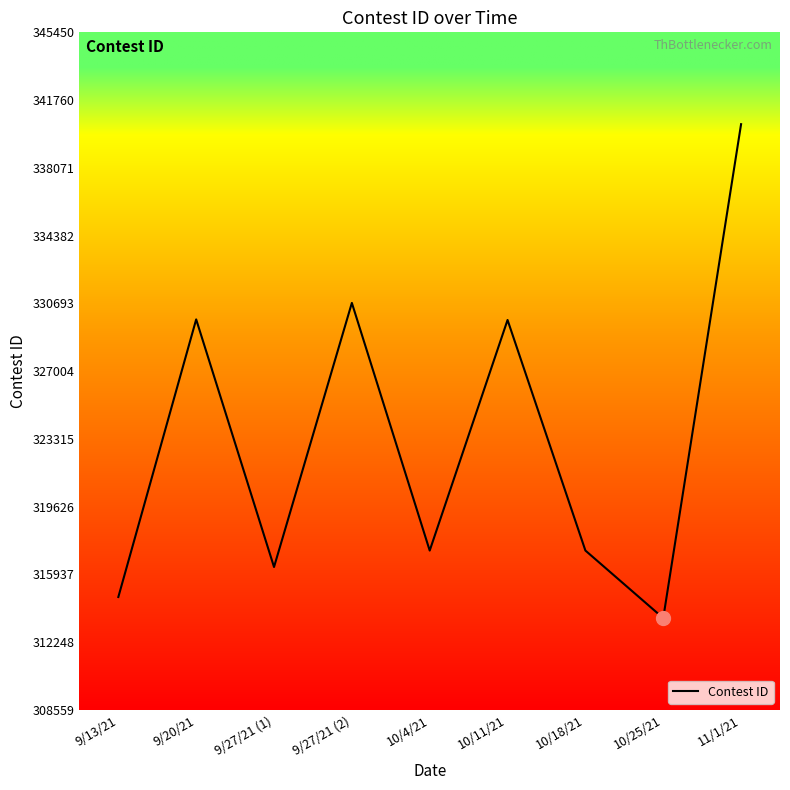

What is the smallest value displayed?

313559